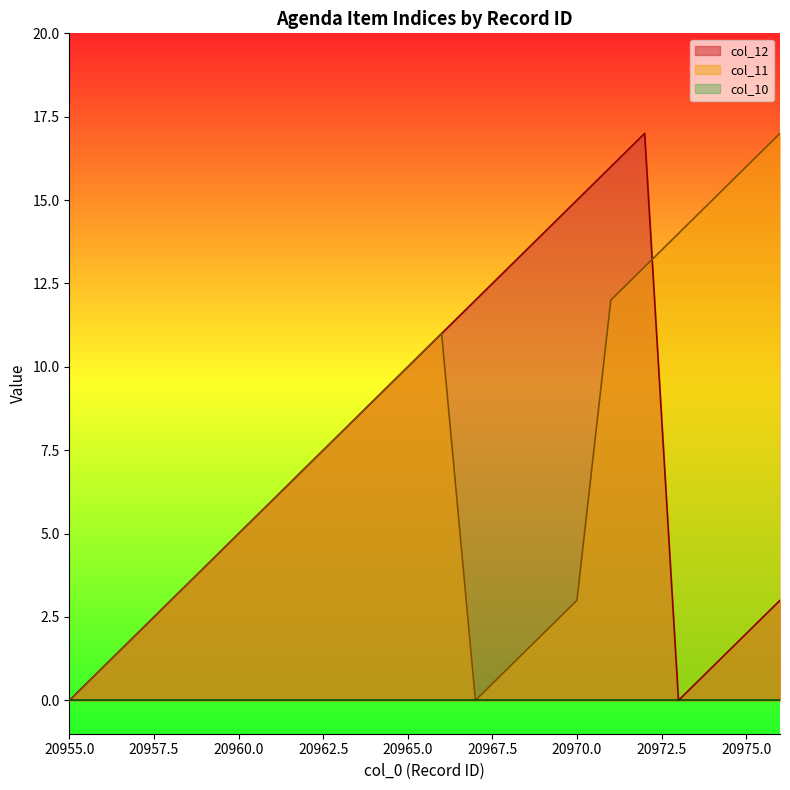

What is the maximum value shown in the chart?

17